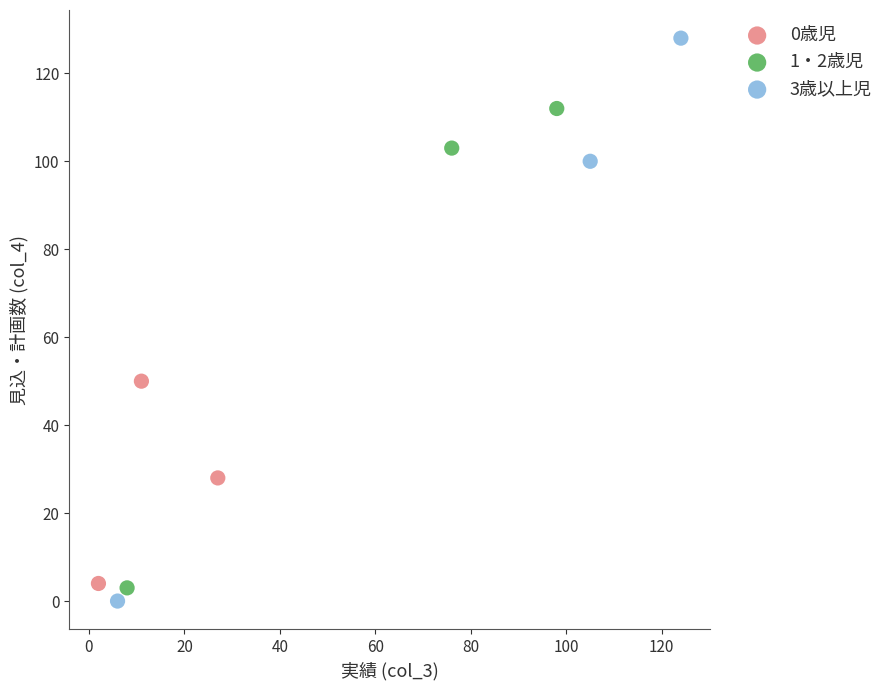

Which series contains the highest Y value?

3歳以上児